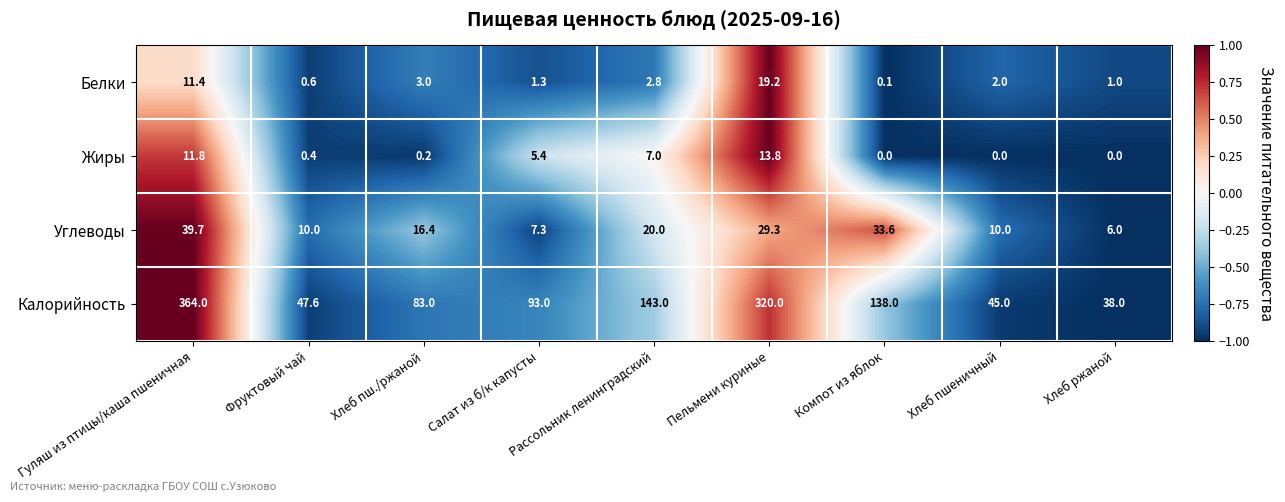

True or false: Жиры has a value of 7.0 at Рассольник ленинградский.

True